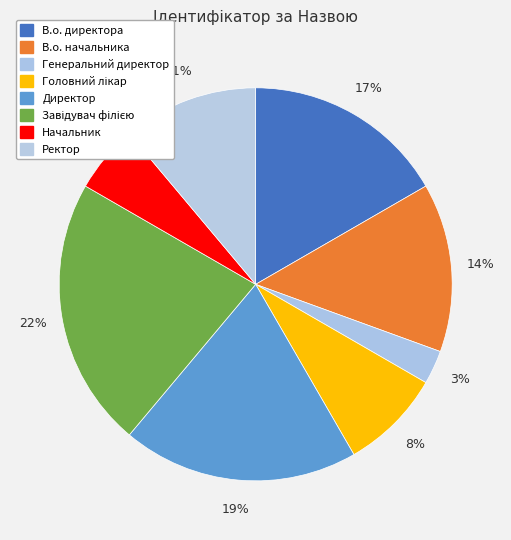

Is there a majority slice in this chart?

No